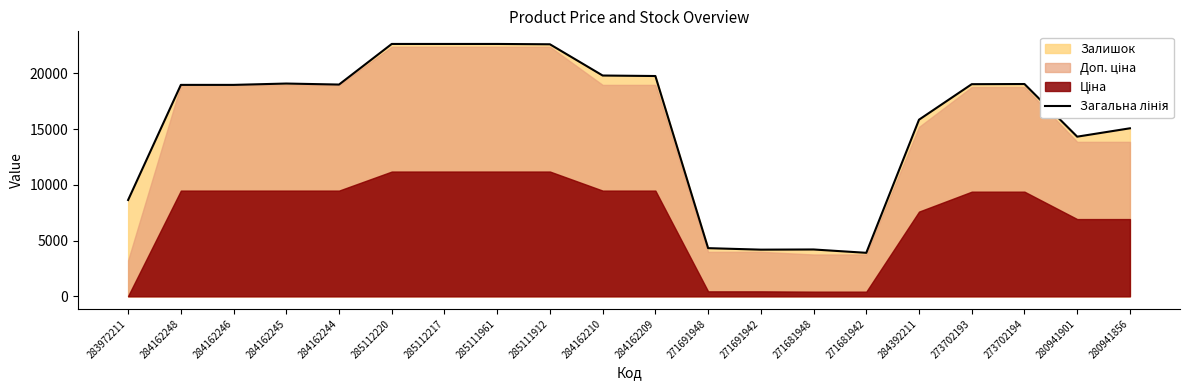

True or false: the data has more than 2 interior local peaks.

True